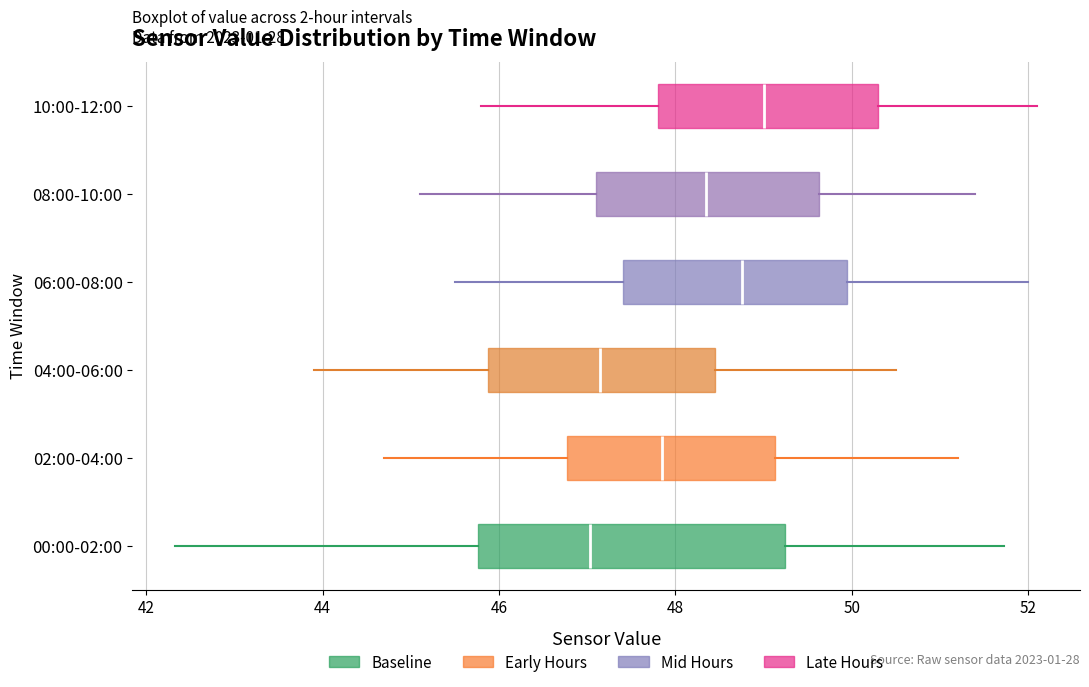

Comparing the boxes themselves (not the whiskers), which one is the widest?

00:00-02:00